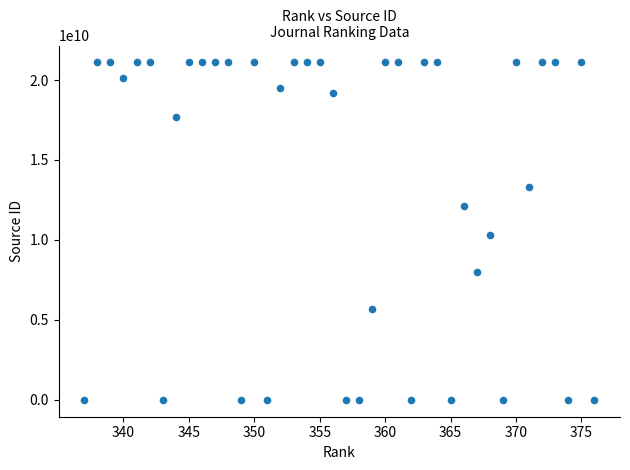

What Y value in the scatter plot is closest to 10550499800?

10300153373